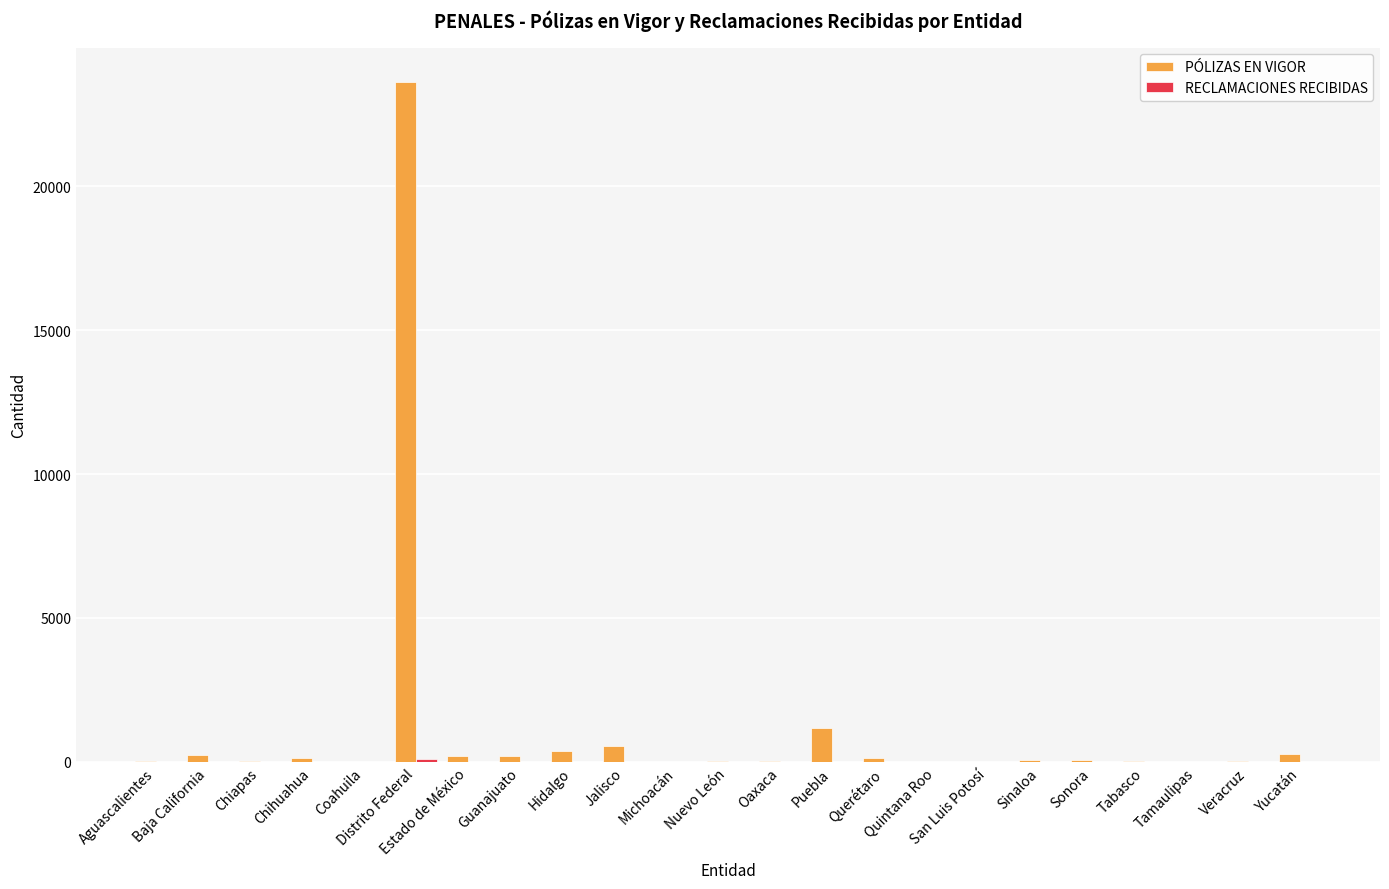

What is the highest value of the PÓLIZAS EN VIGOR series?

23630